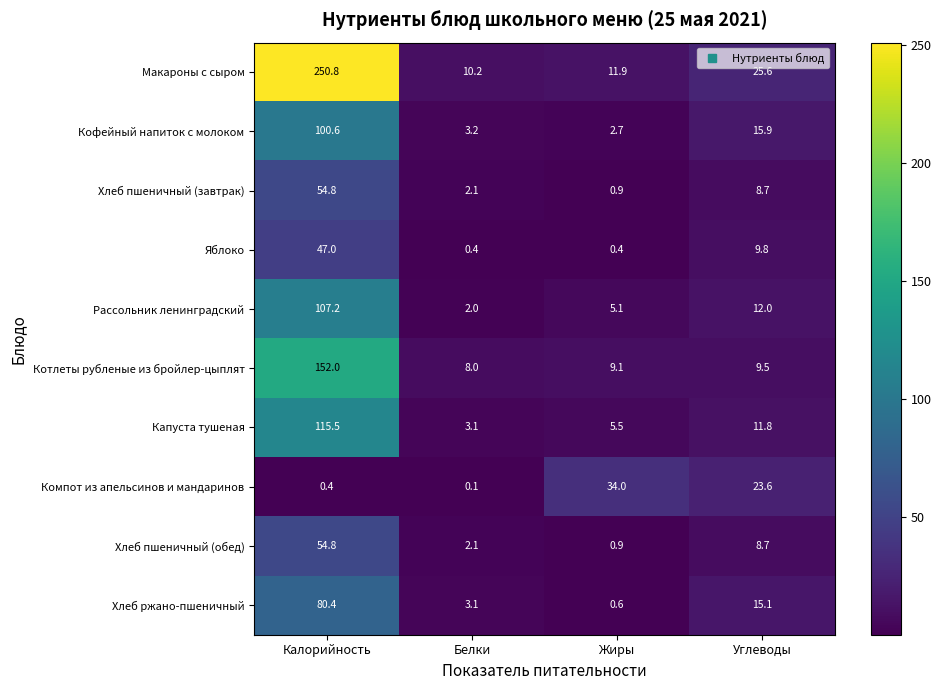

What is the minimum value shown in the chart?

0.1